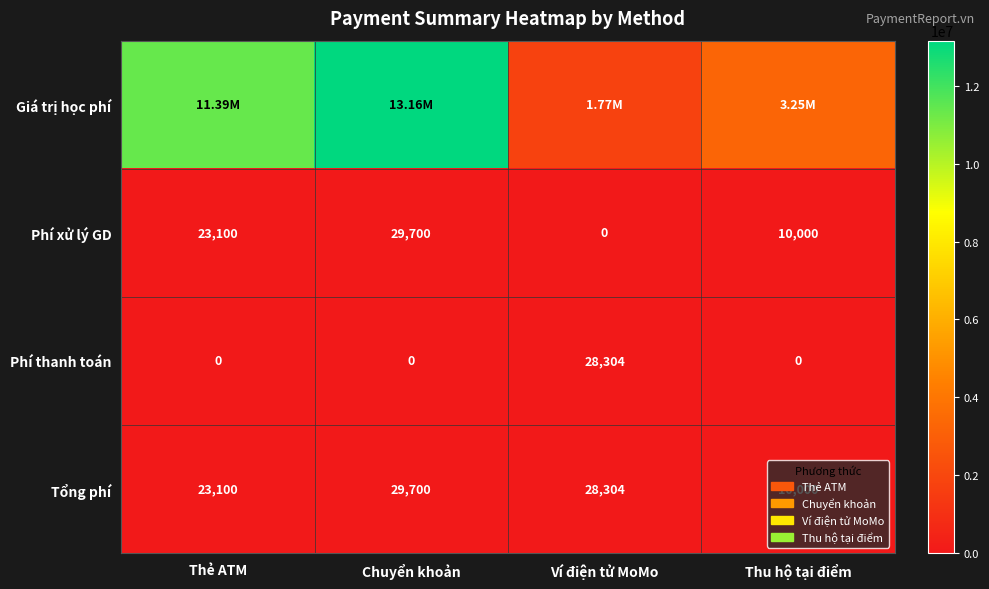

The Phí xử lý GD series shows -14735 at Ví điện tử MoMo. True or false?

False